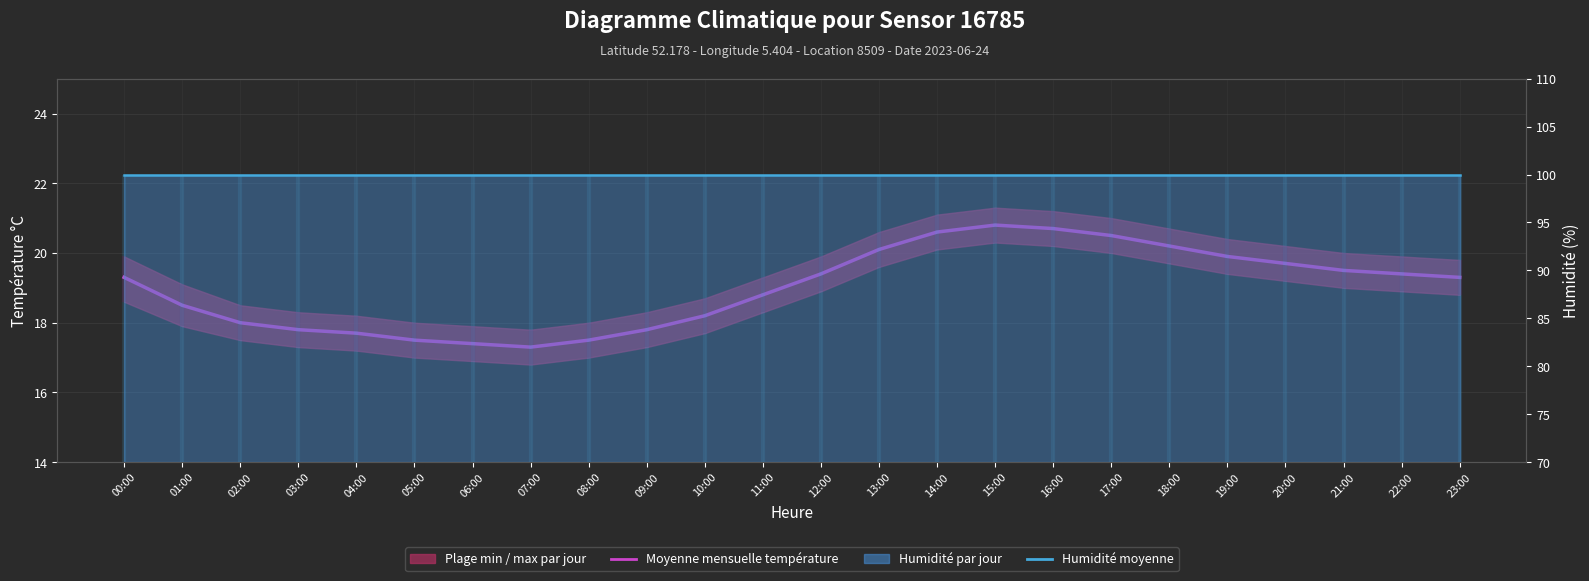

What is the sum of the Humidité moyenne values at 18:00 and 19:00?

199.8